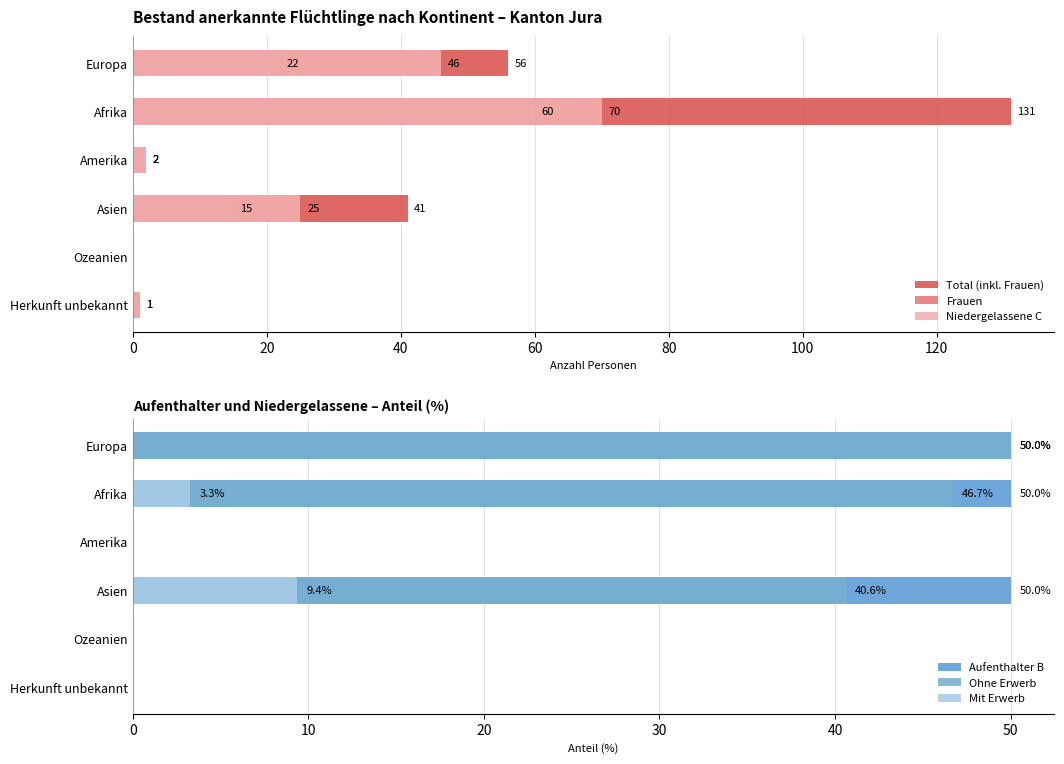

At Amerika, list the series in order from smallest to largest.

Aufenthalter B, Ohne Erwerb, Mit Erwerb, Total (inkl. Frauen), Frauen, Niedergelassene C